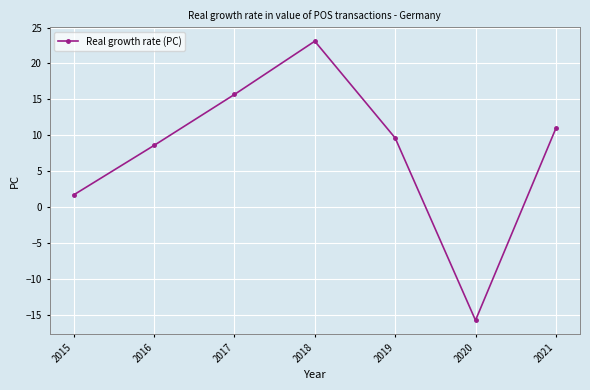

Rank the categories by value from lowest to highest.

2020, 2015, 2016, 2019, 2021, 2017, 2018